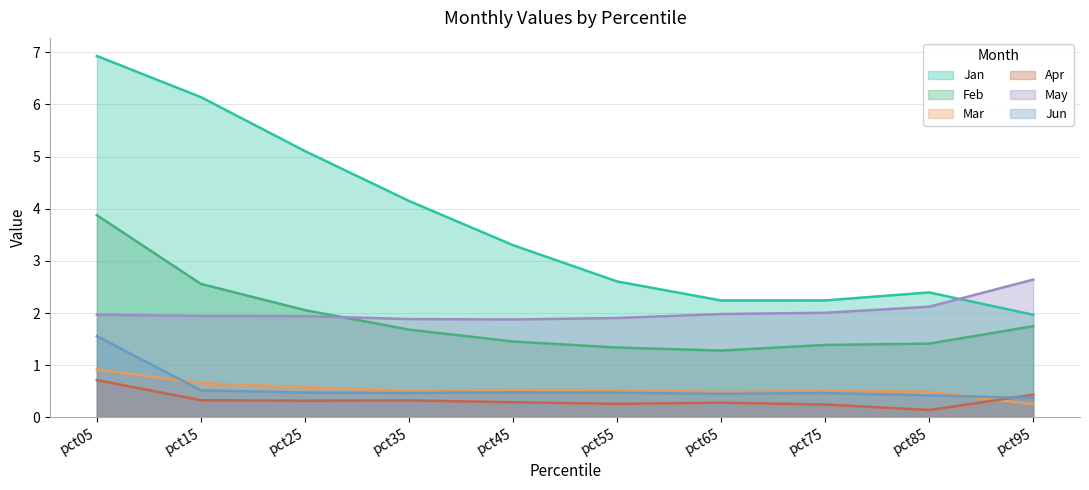

What is the average value of the Jan series?

3.7